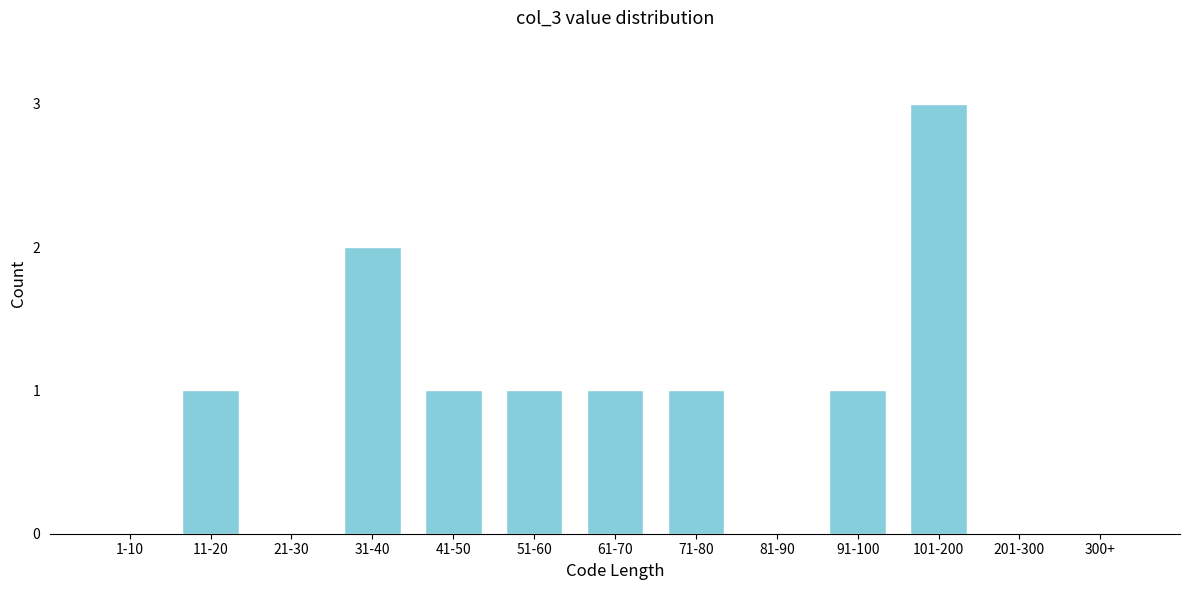

Reading left to right, list all the values displayed in this chart.

1-10=0	11-20=1	21-30=0	31-40=2	41-50=1	51-60=1	61-70=1	71-80=1	81-90=0	91-100=1	101-200=3	201-300=0	300+=0